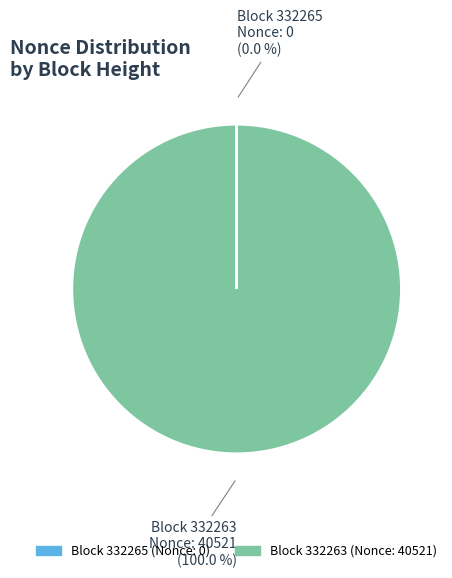

Rank the categories by value from highest to lowest.

332263, 332265